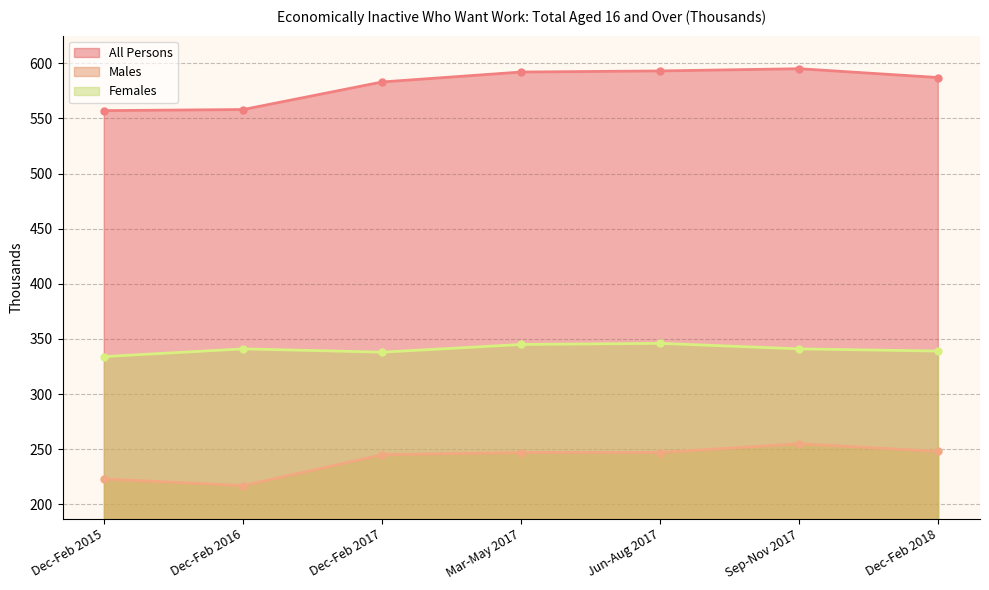

What is the lowest value of the Males series?

217